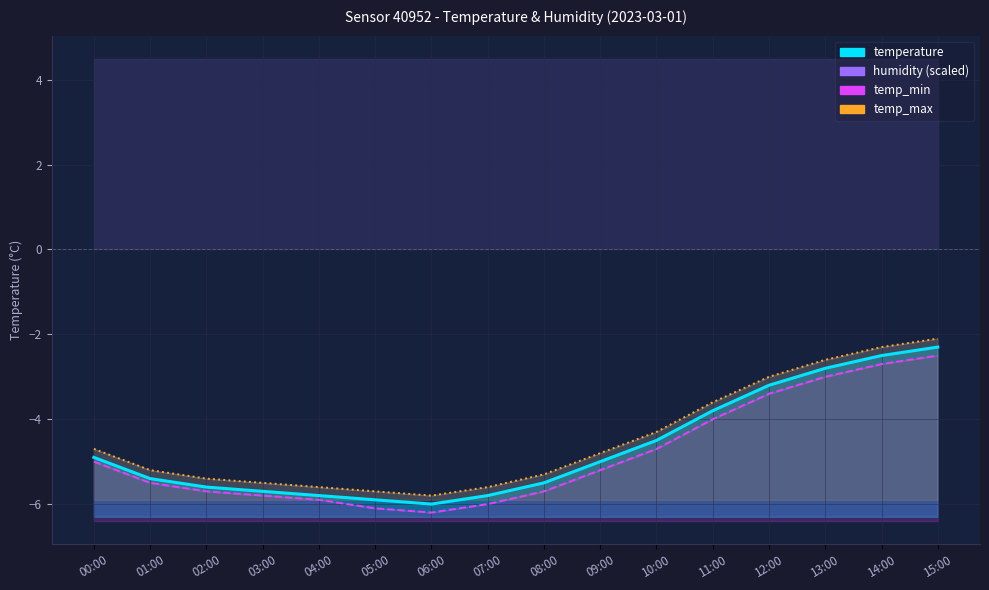

Between 08:00 and 14:00, which series saw the biggest shift?

temperature